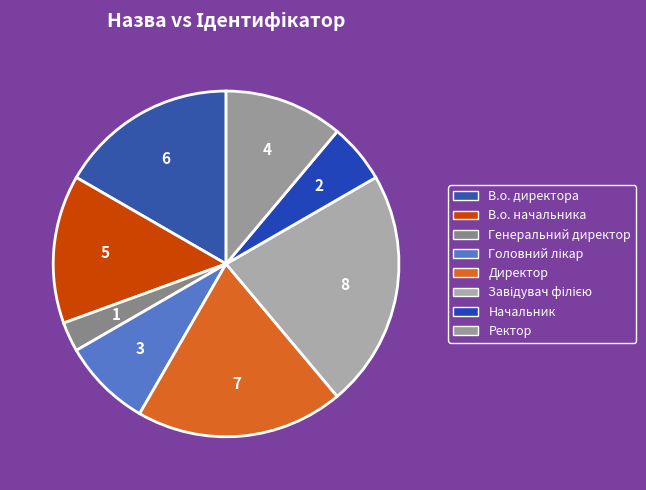

Does any single category account for the majority?

No